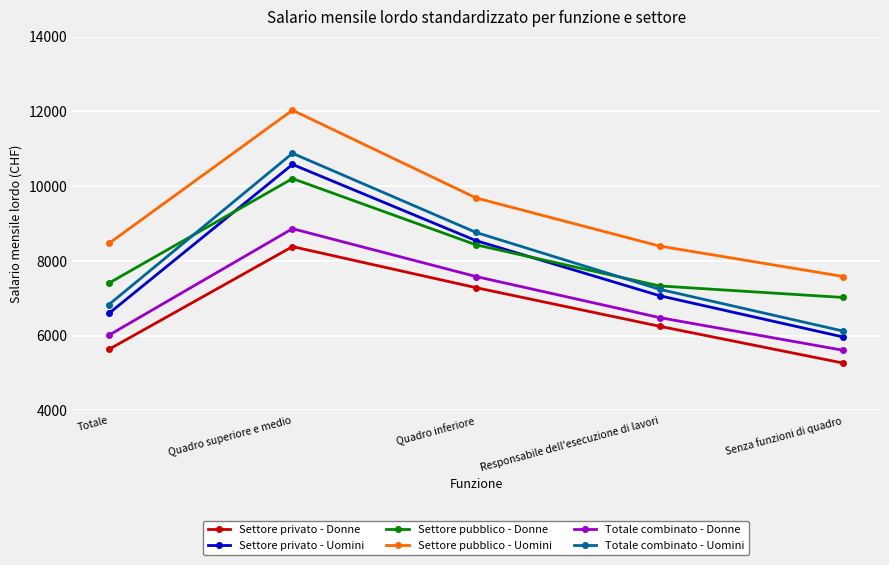

True or false: Settore pubblico - Donne and Totale combinato - Donne intersect in this chart.

False